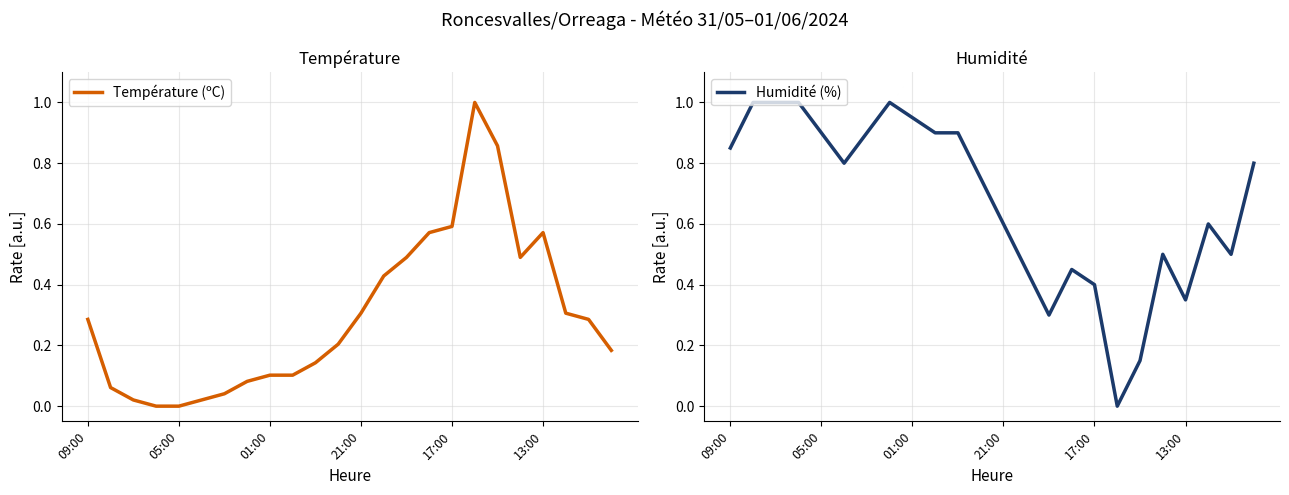

What position from the right is 21?

3